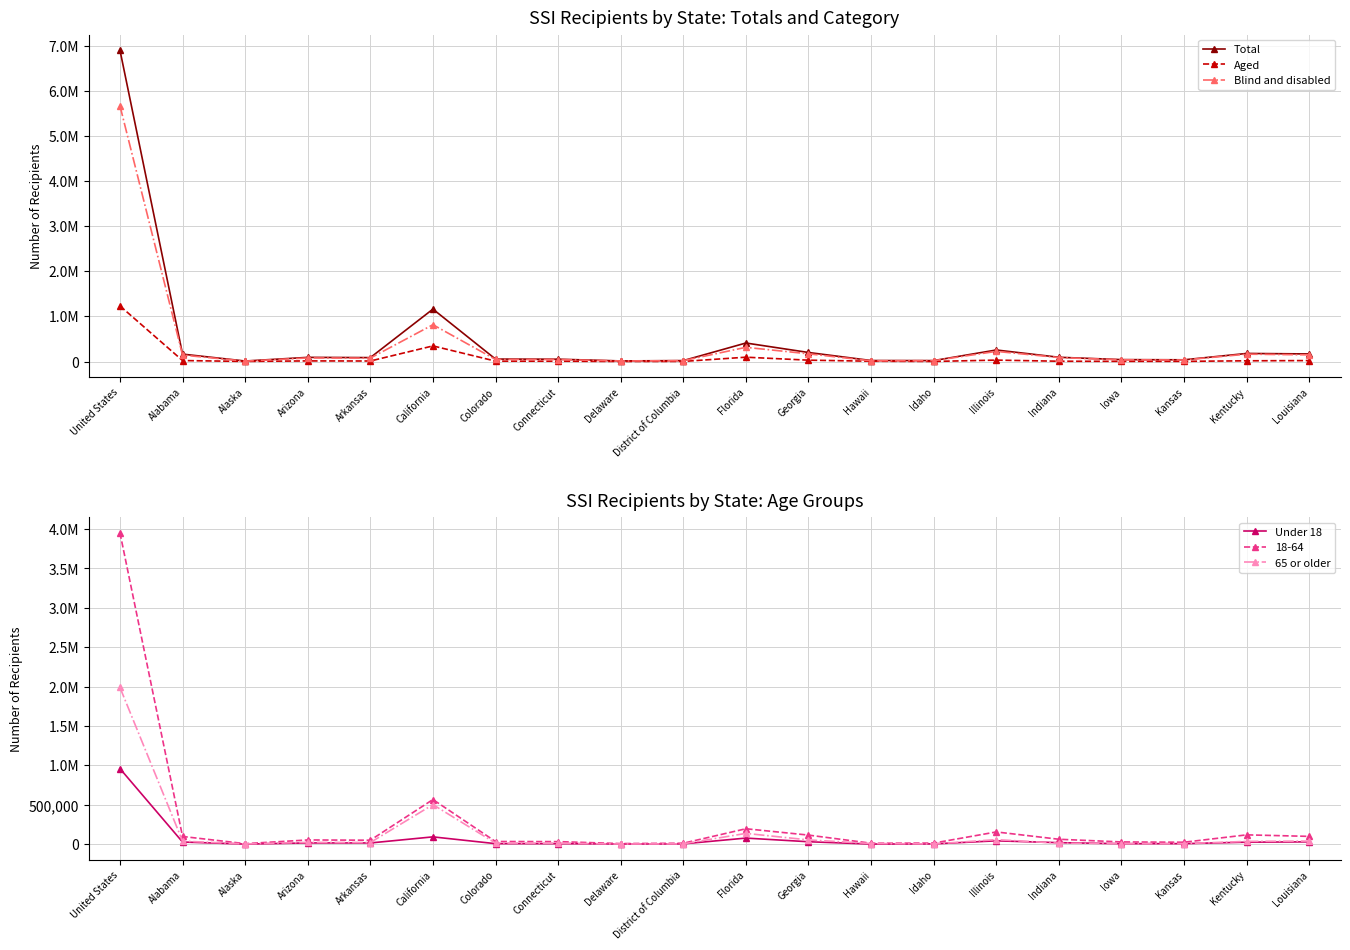

What is the label of the 6th point from the right?

Illinois